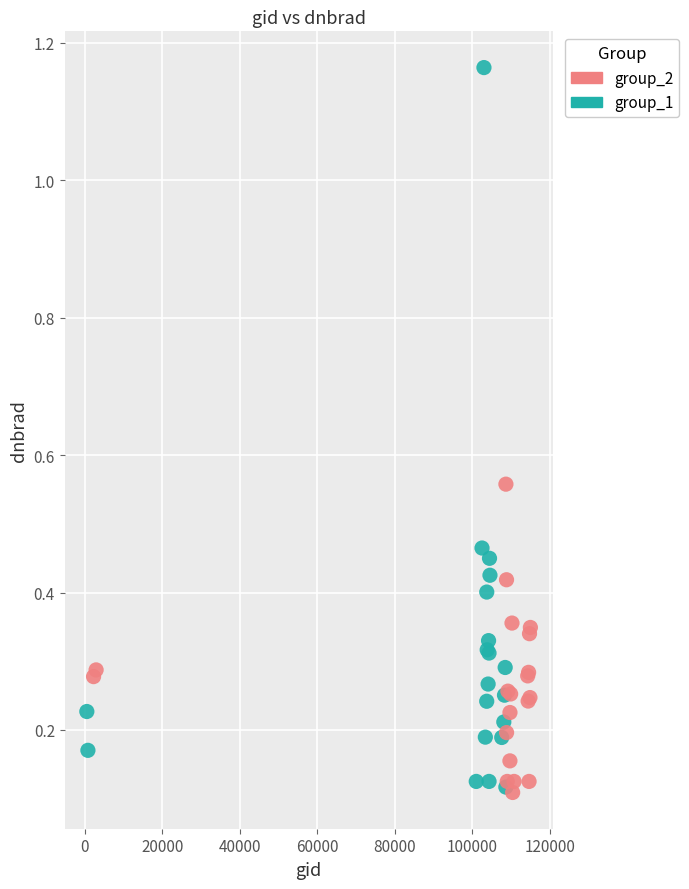

Which series has the largest Y range (max minus min)?

group_1